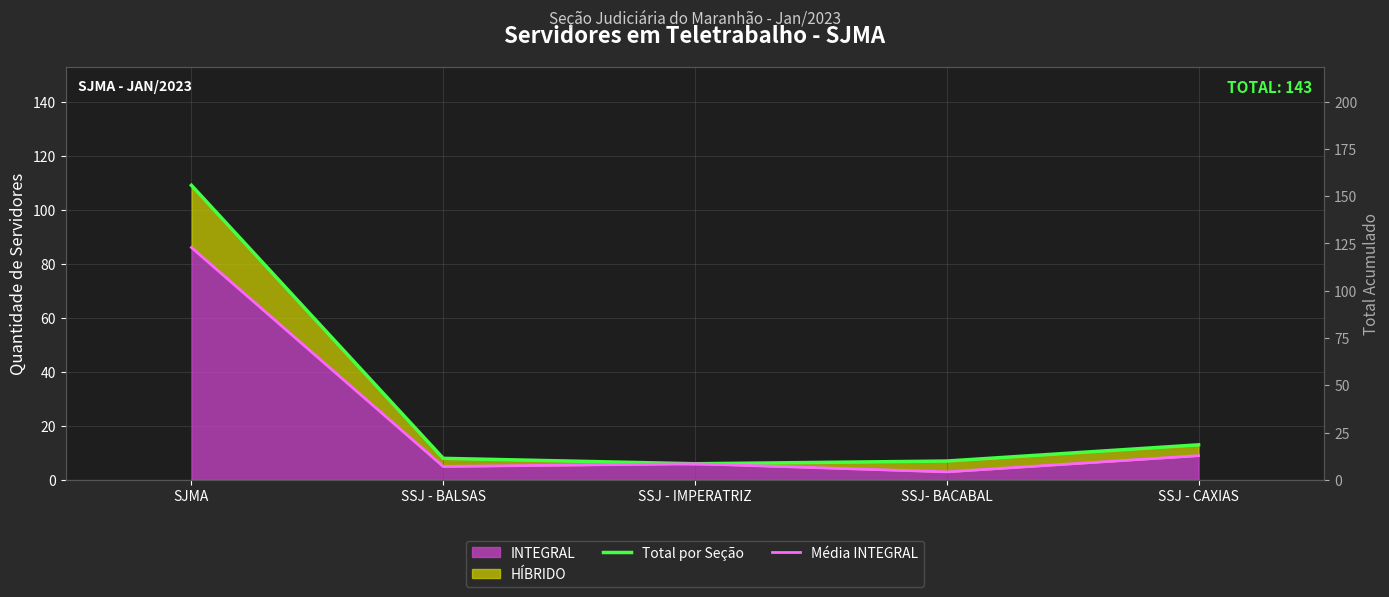

List the labels in order of Total por Seção value, largest first.

SJMA, SSJ - CAXIAS, SSJ - BALSAS, SSJ- BACABAL, SSJ - IMPERATRIZ